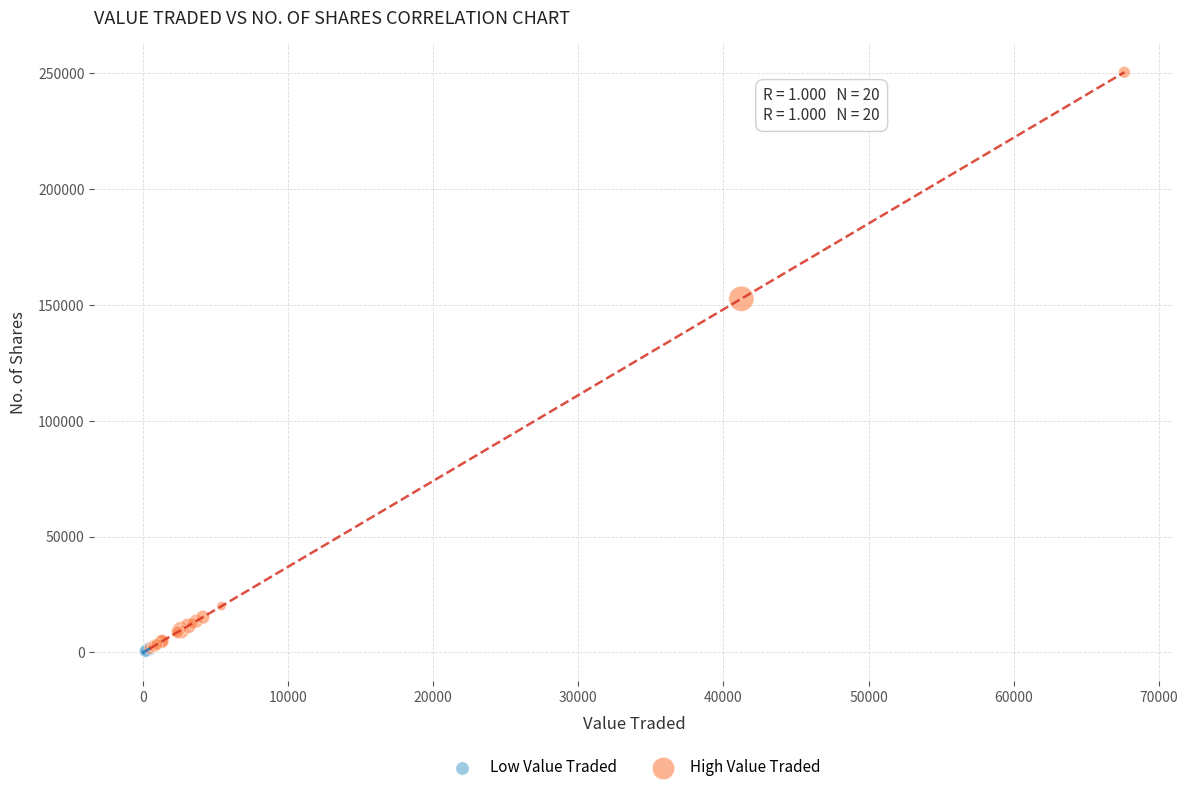

Which series contains the highest Y value?

High Value Traded